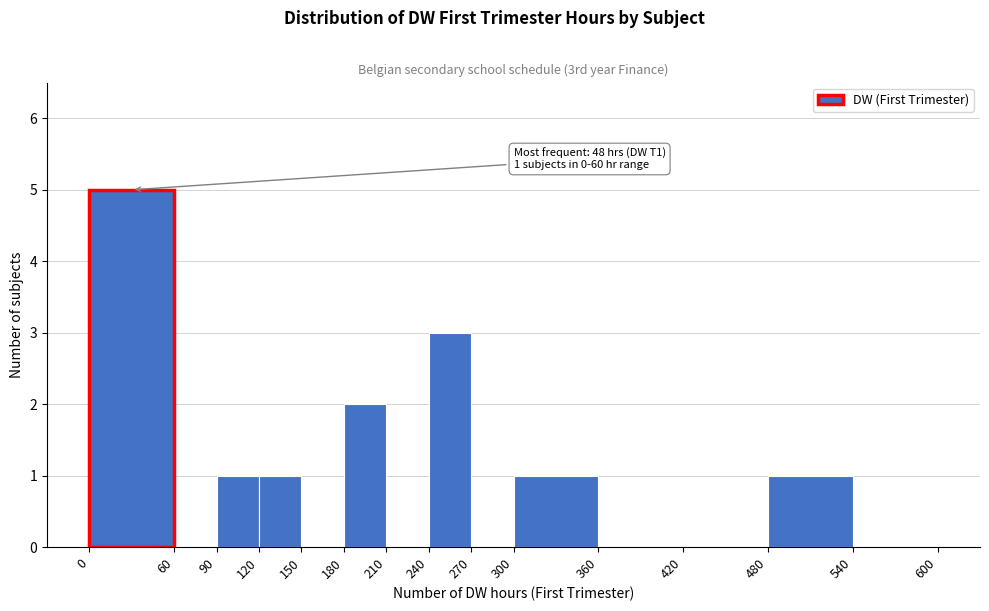

Which range on the x-axis has the tallest bar?

0 to 60